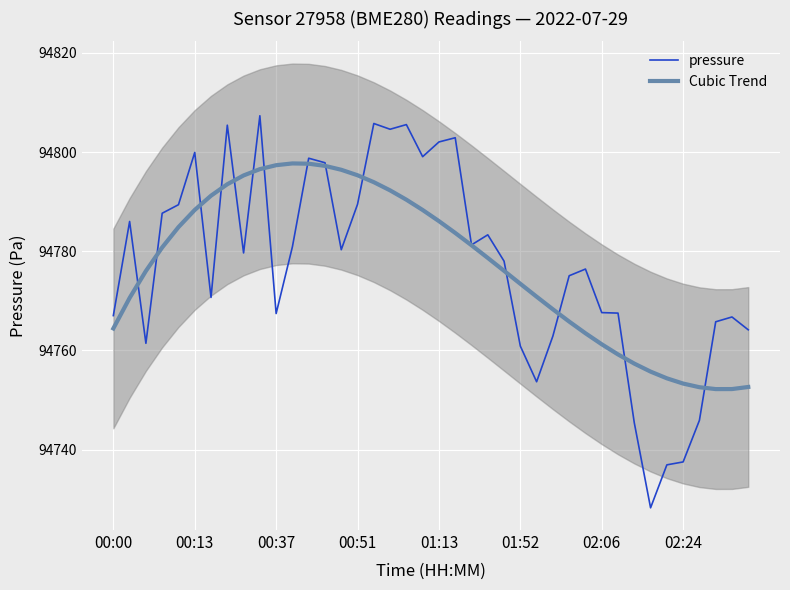

Which series has the largest total across all categories?

pressure